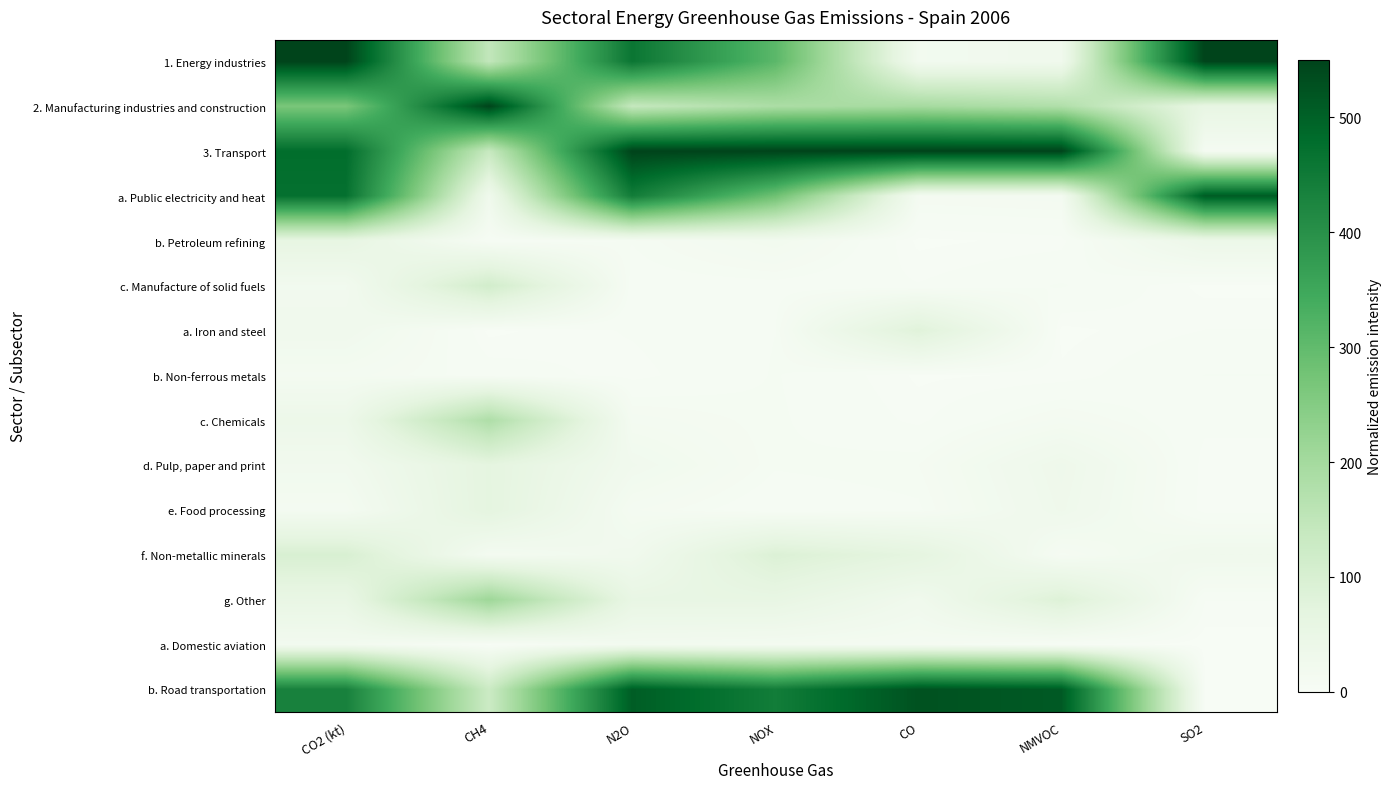

Reading left to right, extract all data points from this chart.

1. Energy industries: CO2 (kt)=550.0	CH4=145.1	N2O=460.0	NOX=308.2	CO=18.9	NMVOC=26.4	SO2=550.0
2. Manufacturing industries and construction: CO2 (kt)=266.0	CH4=550.0	N2O=140.2	NOX=186.4	CO=196.6	NMVOC=178.3	SO2=56.4
3. Transport: CO2 (kt)=478.3	CH4=136.7	N2O=550.0	NOX=550.0	CO=550.0	NMVOC=550.0	SO2=10.9
a. Public electricity and heat: CO2 (kt)=470.6	CH4=27.5	N2O=444.7	NOX=281.9	CO=12.9	NMVOC=14.4	SO2=509.5
b. Petroleum refining: CO2 (kt)=58.5	CH4=5.7	N2O=8.8	NOX=19.3	CO=1.4	NMVOC=3.1	SO2=39.3
c. Manufacture of solid fuels: CO2 (kt)=20.9	CH4=111.8	N2O=6.5	NOX=7.0	CO=4.5	NMVOC=9.0	SO2=1.3
a. Iron and steel: CO2 (kt)=26.5	CH4=1.4	N2O=4.6	NOX=8.6	CO=80.2	NMVOC=1.3	SO2=4.4
b. Non-ferrous metals: CO2 (kt)=14.1	CH4=6.2	N2O=3.1	NOX=8.9	CO=1.6	NMVOC=2.6	SO2=8.7
c. Chemicals: CO2 (kt)=38.2	CH4=181.9	N2O=14.5	NOX=9.2	CO=3.5	NMVOC=13.8	SO2=5.2
d. Pulp, paper and print: CO2 (kt)=23.3	CH4=67.3	N2O=24.3	NOX=9.1	CO=10.7	NMVOC=33.3	SO2=2.9
e. Food processing: CO2 (kt)=13.5	CH4=67.8	N2O=13.3	NOX=4.9	CO=7.9	NMVOC=30.9	SO2=2.7
f. Non-metallic minerals: CO2 (kt)=97.8	CH4=14.4	N2O=25.5	NOX=89.7	CO=66.3	NMVOC=9.6	SO2=28.1
g. Other: CO2 (kt)=52.7	CH4=210.9	N2O=54.9	NOX=56.0	CO=26.4	NMVOC=86.7	SO2=4.4
a. Domestic aviation: CO2 (kt)=18.6	CH4=1.1	N2O=19.0	NOX=16.0	CO=12.4	NMVOC=4.6	SO2=0.7
b. Road transportation: CO2 (kt)=434.0	CH4=127.3	N2O=506.6	NOX=444.0	CO=526.2	NMVOC=511.5	SO2=1.8